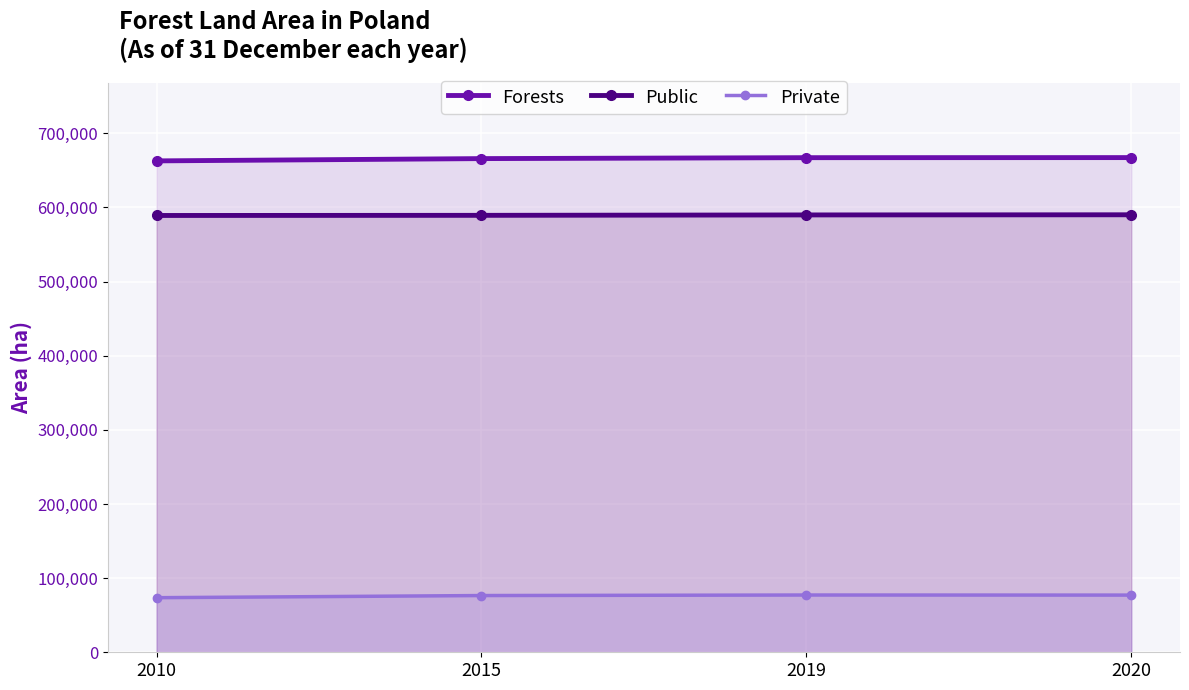

What is the total value across all series at 2019?

1334129